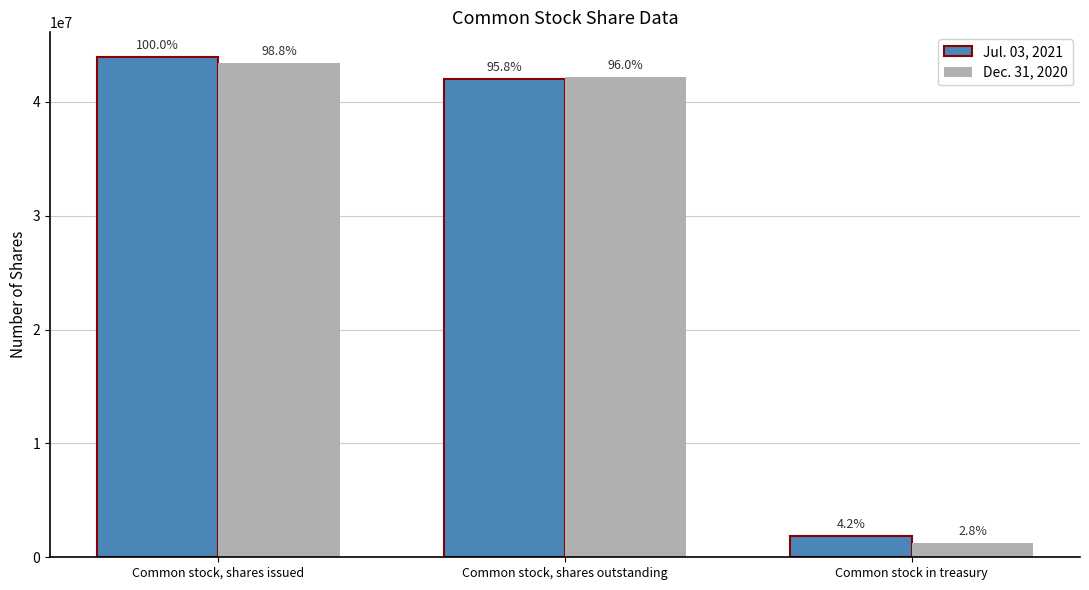

How many bars are there in total?

6